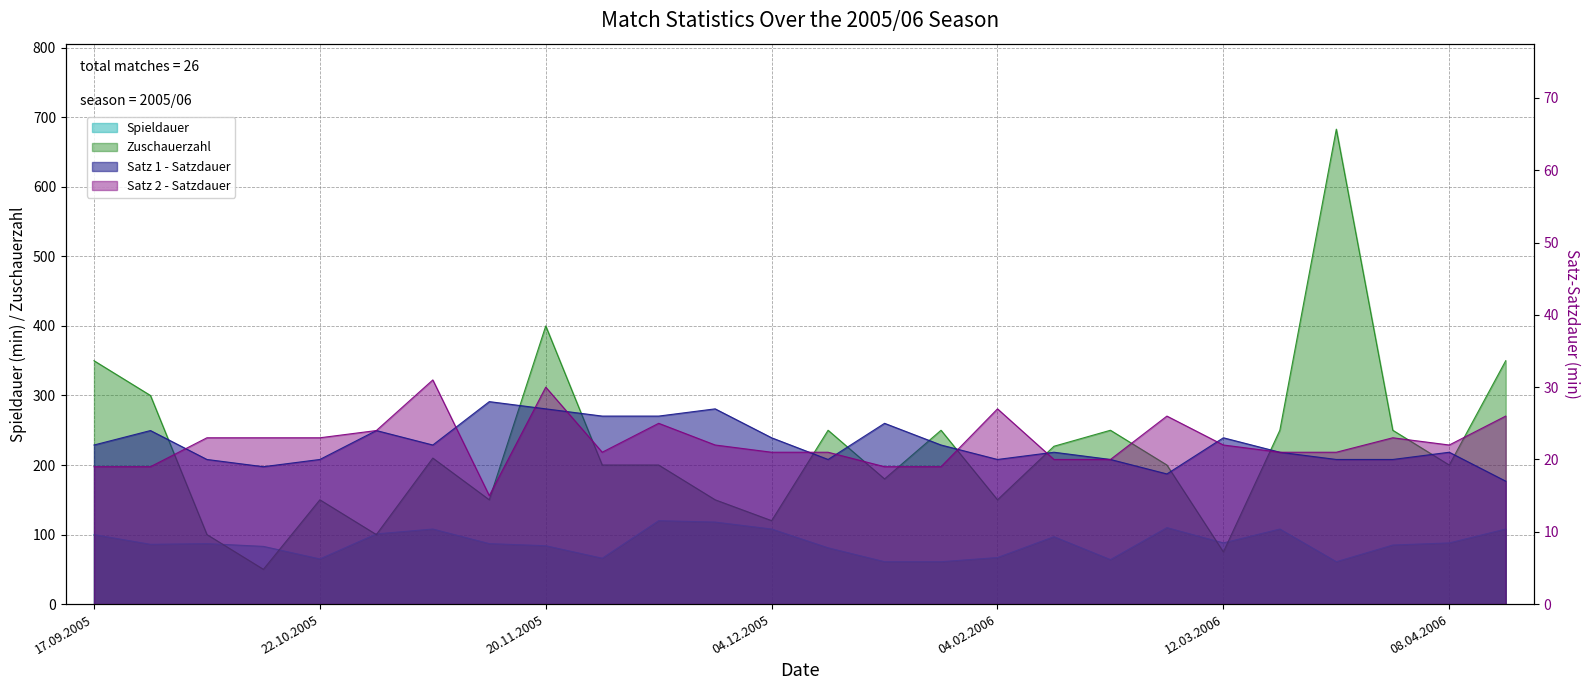

How many data points in Satz 2 - Satzdauer are above 22?

11